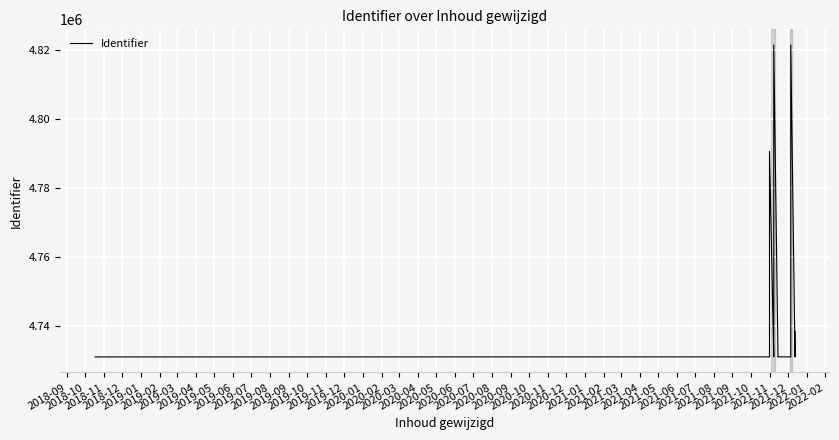

True or false: the data shows 4731200 at 2019-02.

True